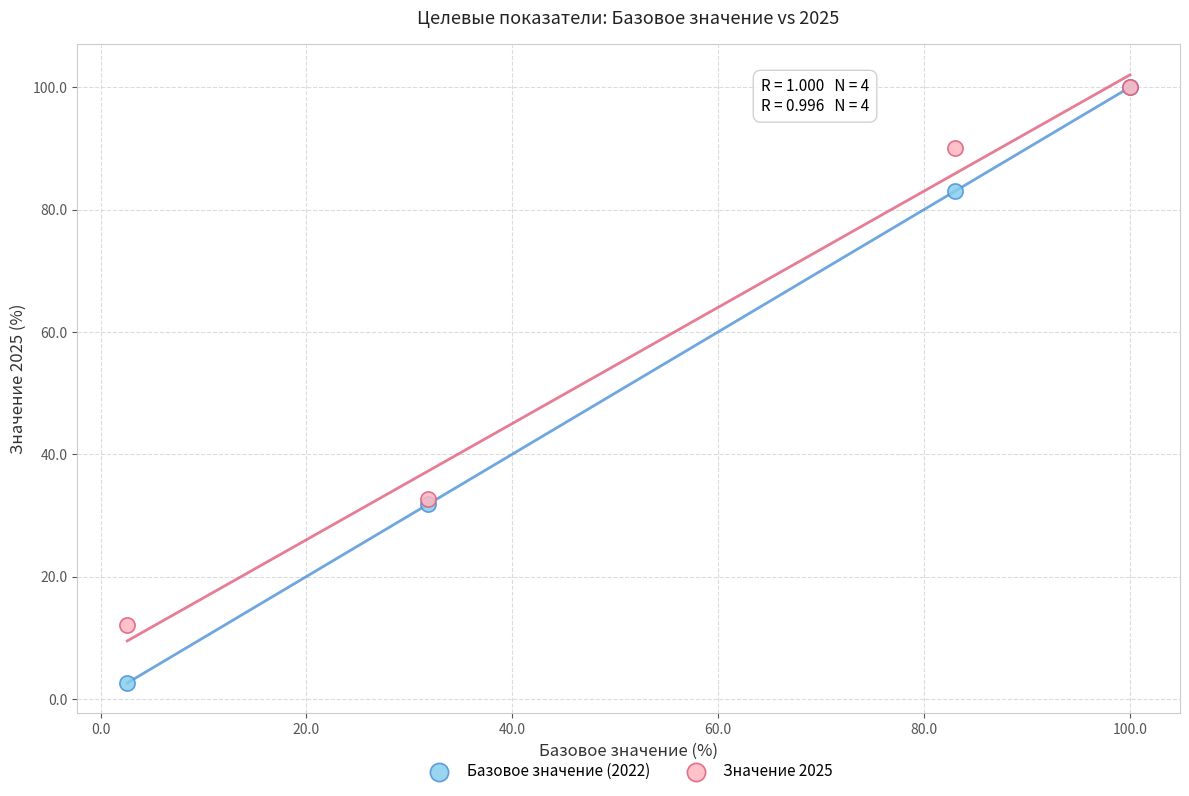

What are all the series names shown in the legend?

Базовое значение (2022), Значение 2025